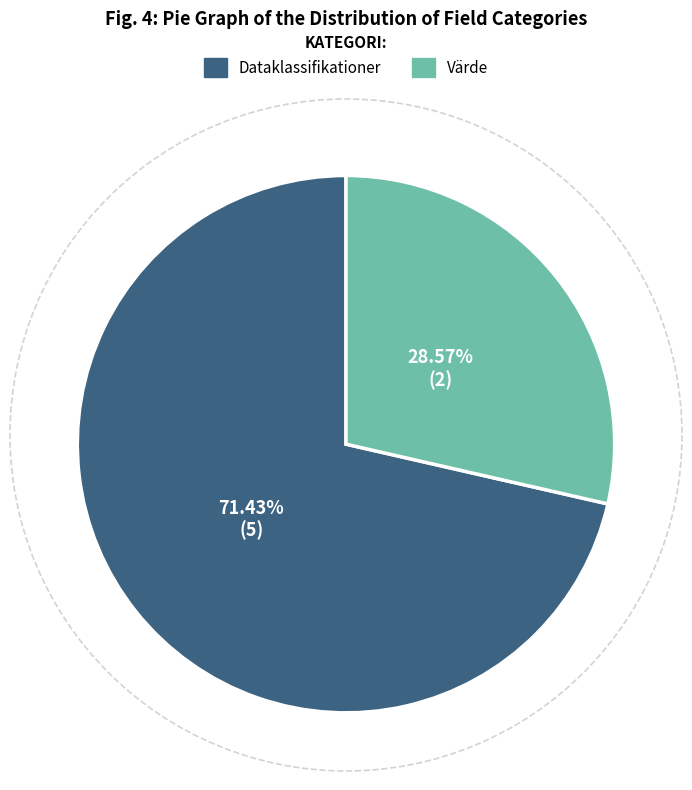

What percentage is the Värde slice, to the nearest percent?

29%